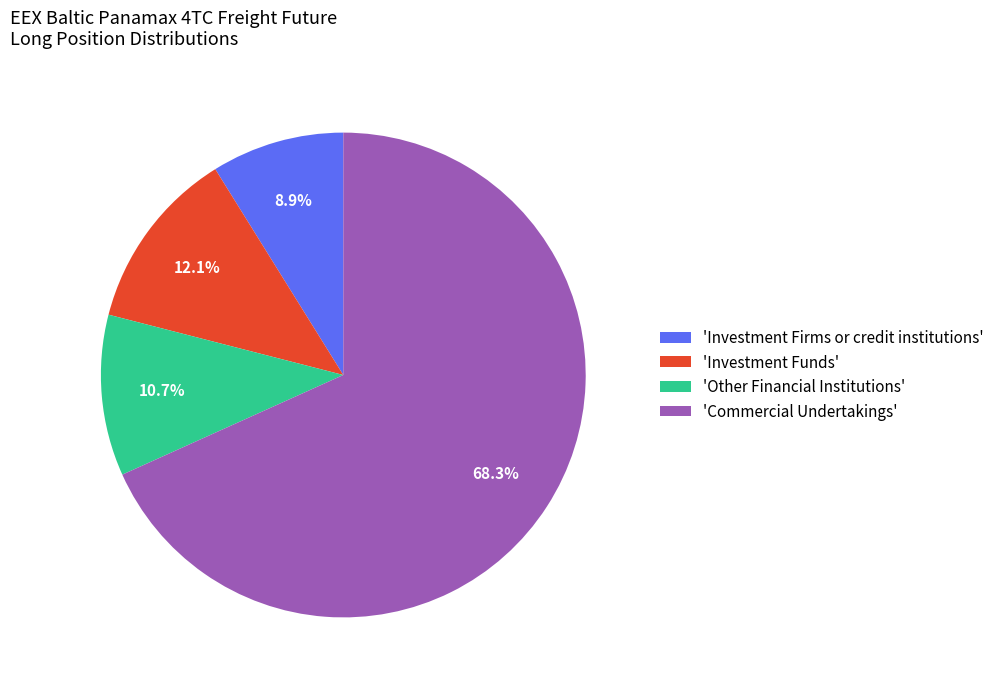

Which category has the smallest portion of the pie?

'Investment Firms or credit institutions'